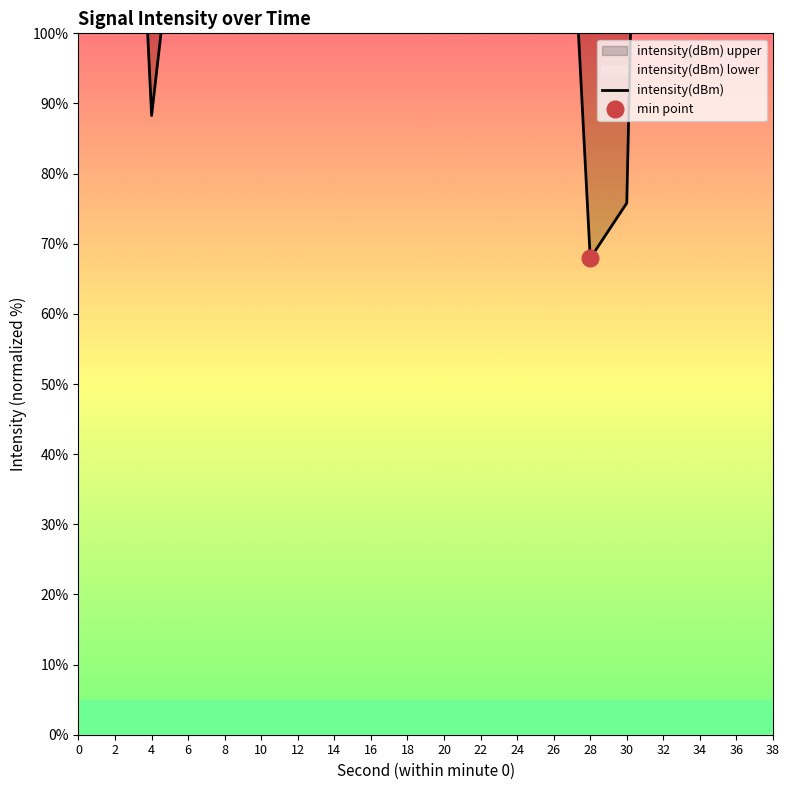

List the labels in order of value, largest first.

22, 34, 16, 38, 32, 20, 36, 12, 14, 18, 0, 10, 2, 26, 8, 6, 24, 4, 30, 28